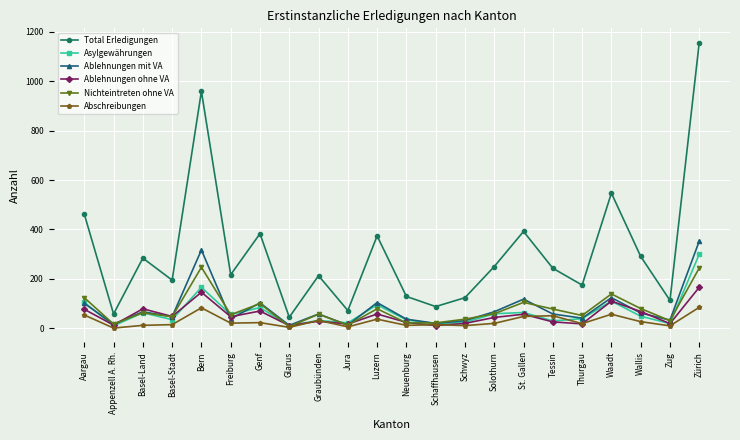

Which category has the highest value across all series?

Zürich